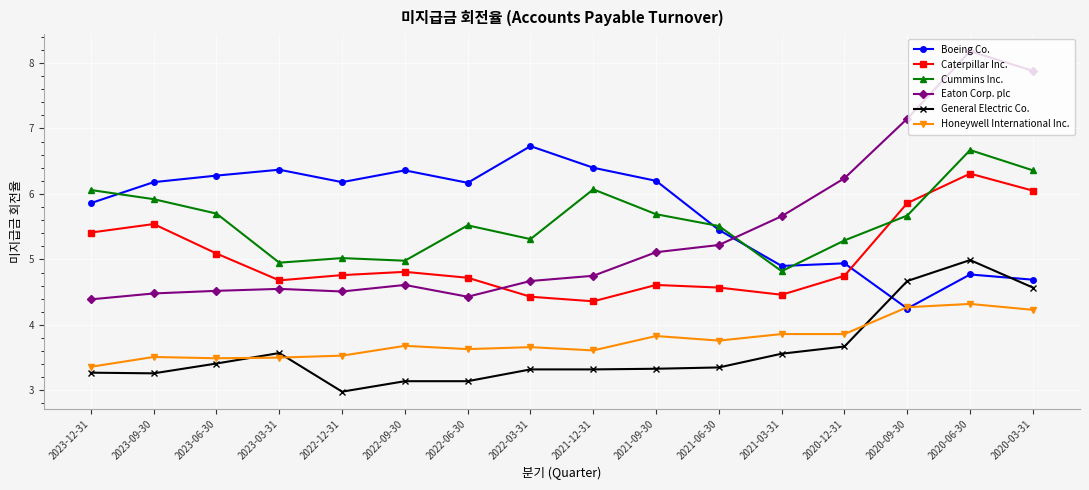

At which label does Honeywell International Inc. reach its peak?

2020-06-30